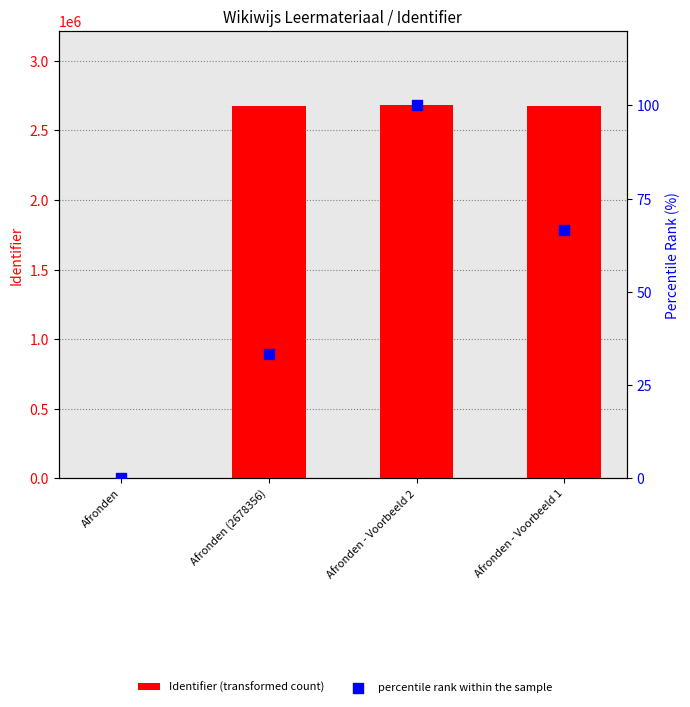

At which category is the sum across all series the highest?

Afronden - Voorbeeld 2